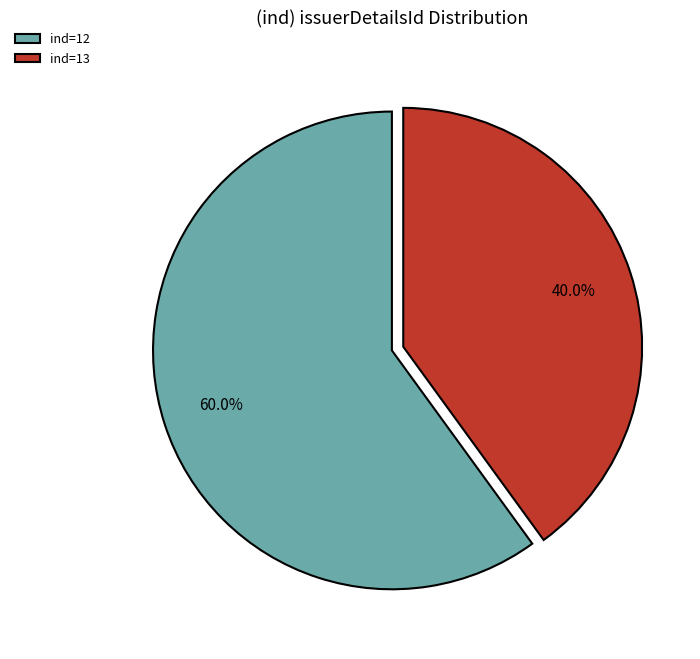

Rank the categories by value from lowest to highest.

ind=13, ind=12